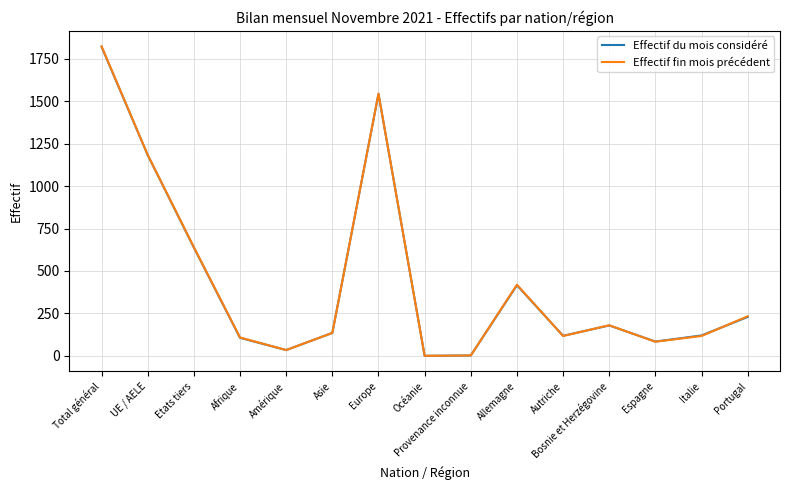

Which series changed the most between Allemagne and Autriche?

Effectif fin mois précédent